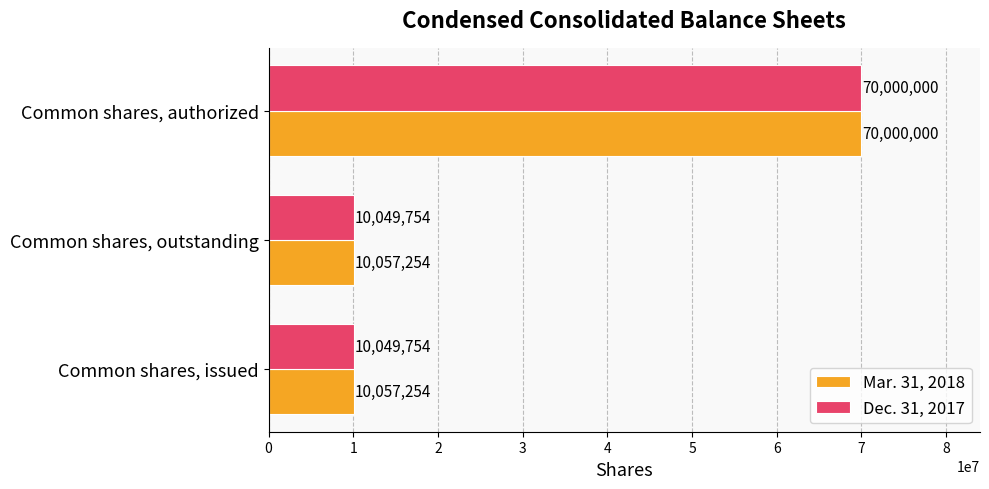

What is the sum of the Mar. 31, 2018 values at Common shares, issued and Common shares, outstanding?

20114508